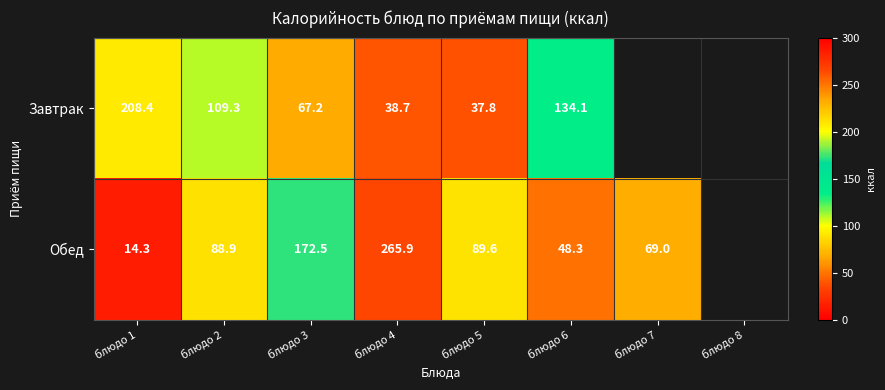

What is the sum of the Обед values at блюдо 5 and блюдо 3?

262.1